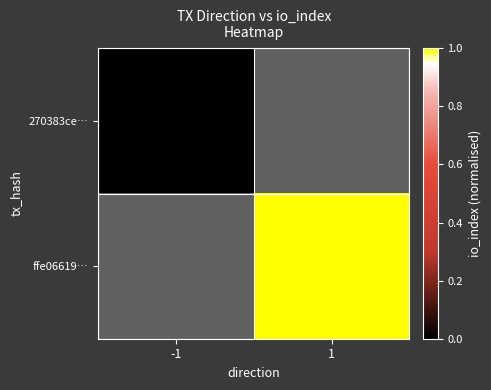

True or false: ffe06619… has a value of 0.4 at 1.

False